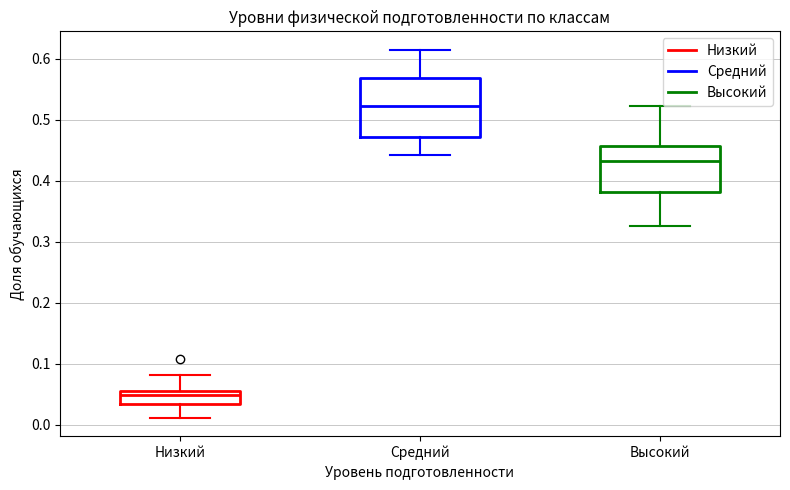

Comparing the boxes themselves (not the whiskers), which one is the tallest?

Средний